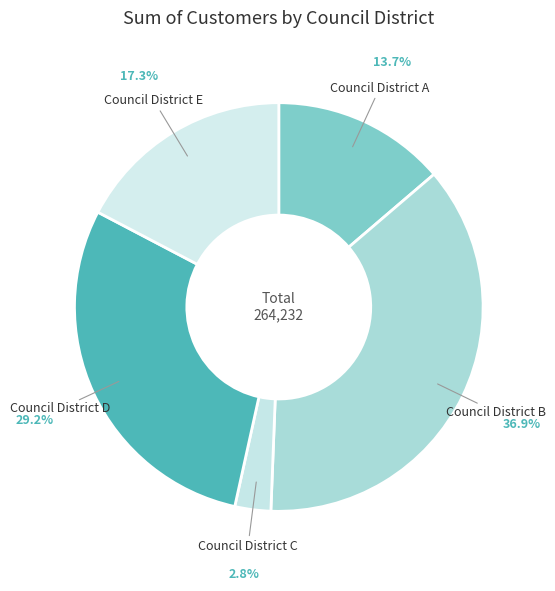

Is it true that Council District C is 17% of the pie?

False